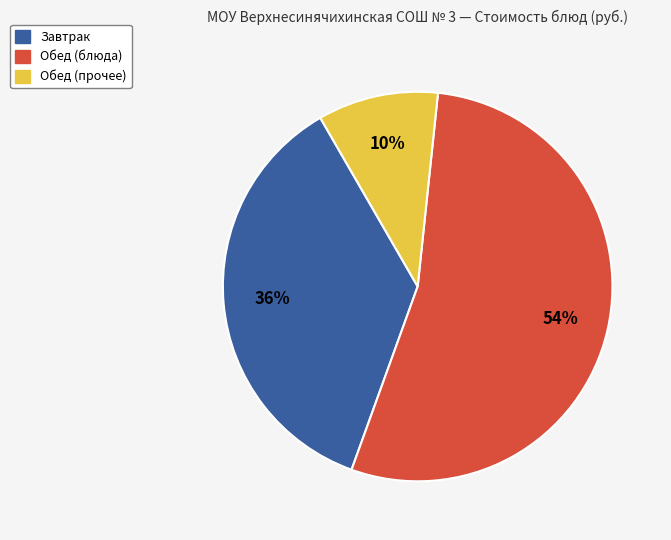

Is there a majority slice in this chart?

Yes